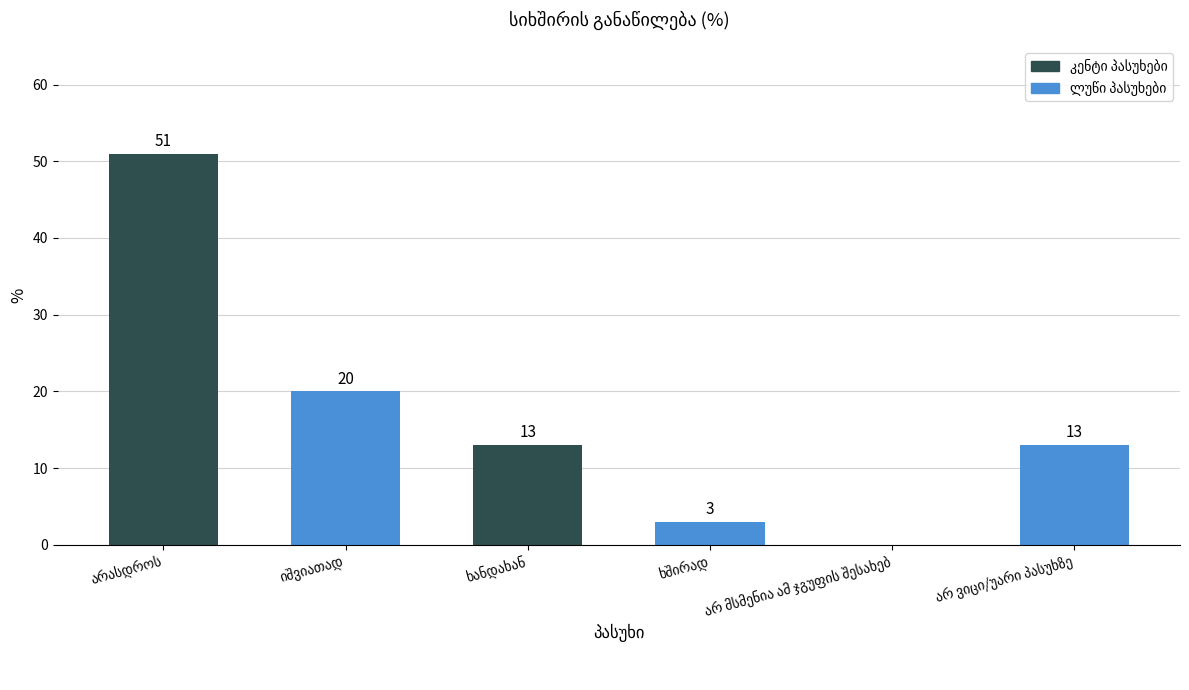

What is the sum of all values?

100